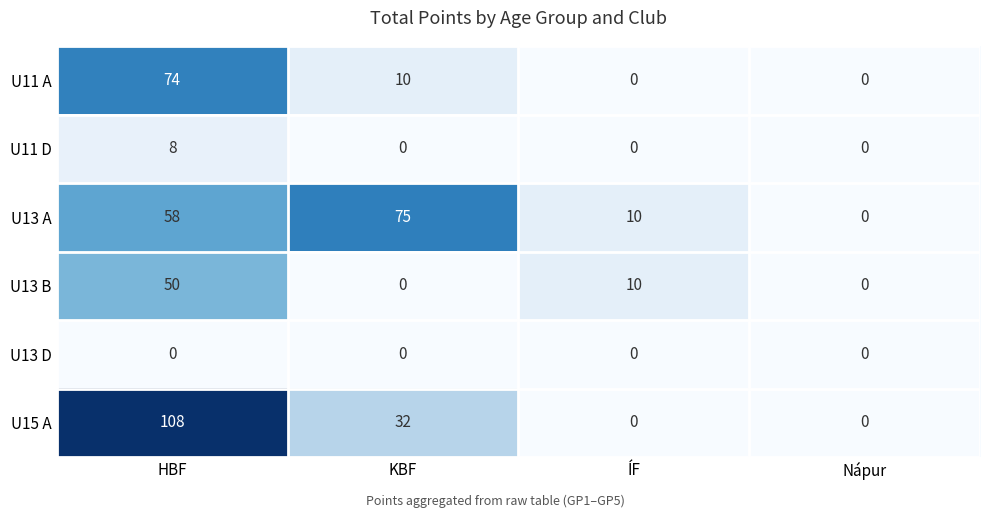

At how many categories does at least one series exceed 40?

2